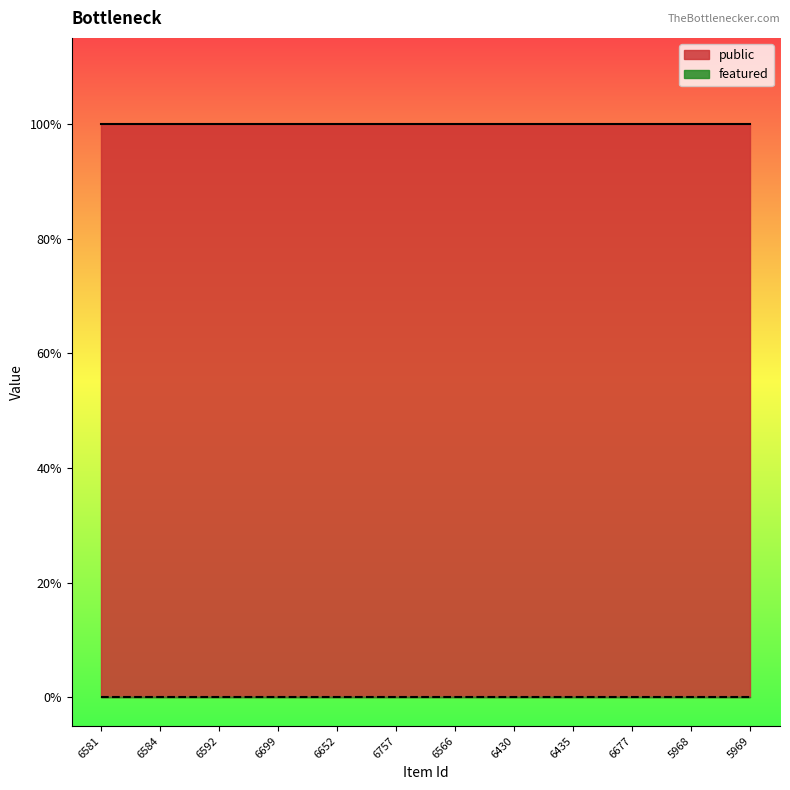

How many lines are shown in the chart?

2